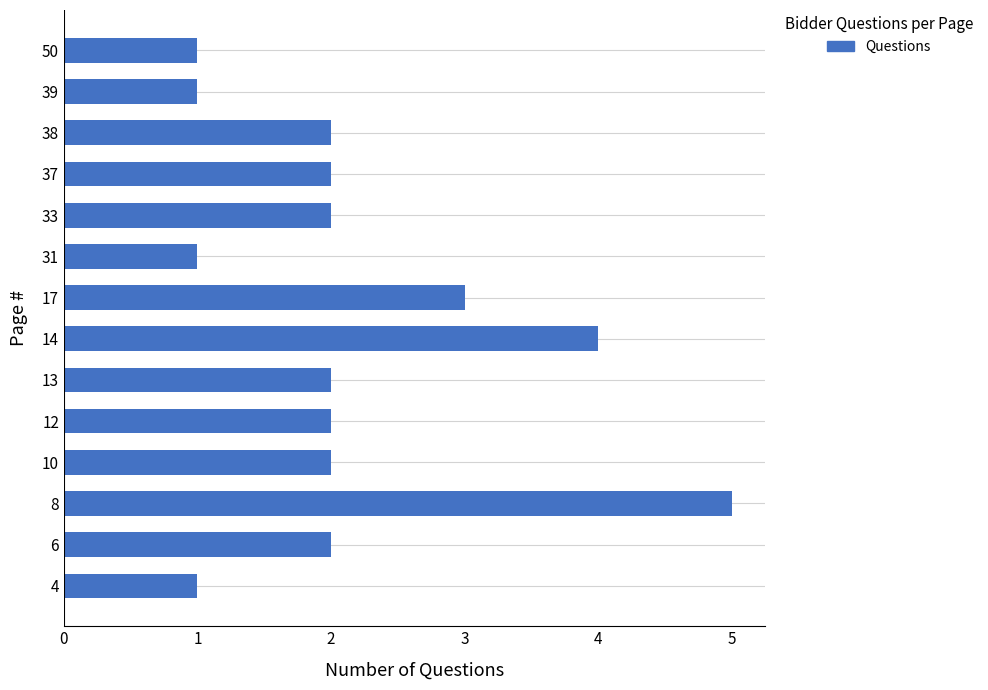

What is the approximate value at 8?

5